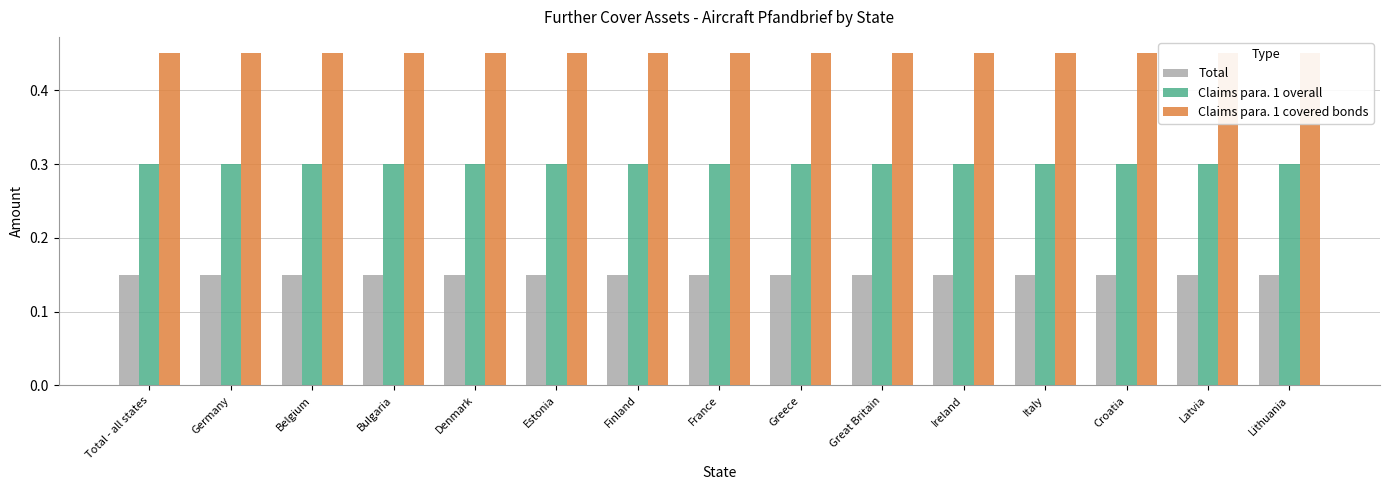

What are all the series names shown in the legend?

Total, Claims para. 1 overall, Claims para. 1 covered bonds